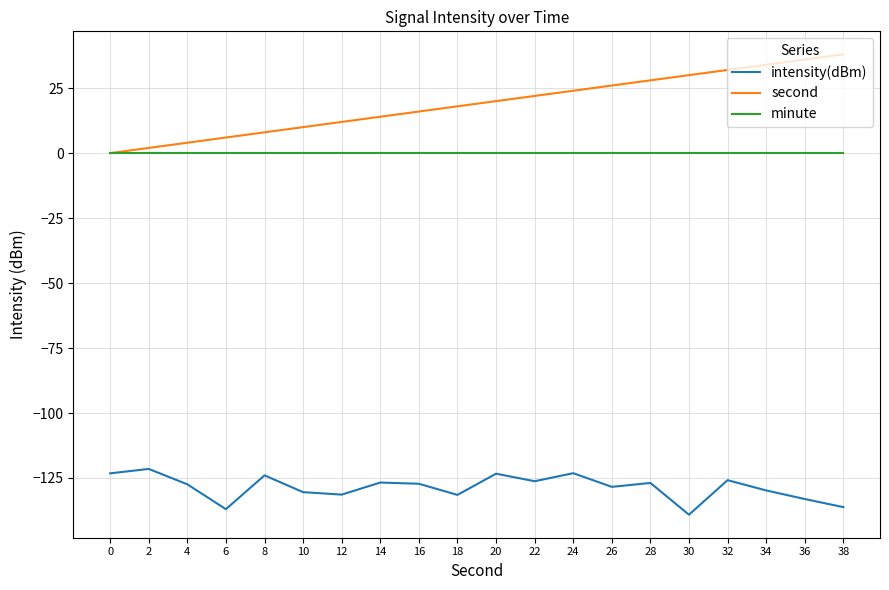

What is the spread (max minus min) of values at 8?

132.0